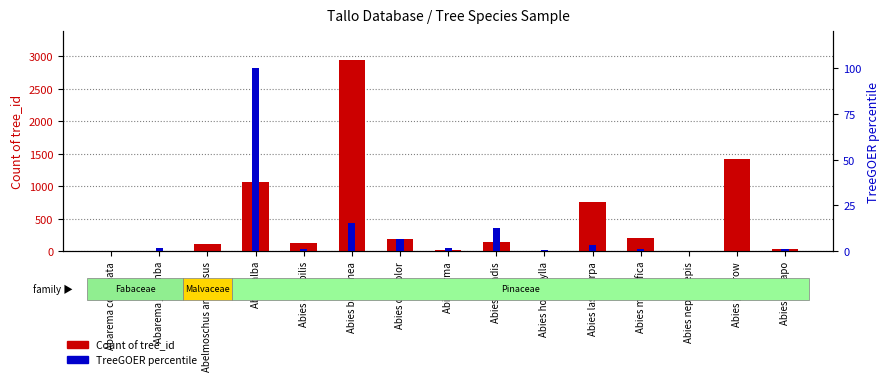

What is the average value?

472